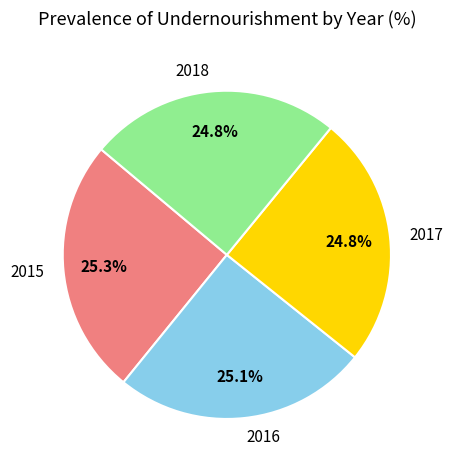

What percentage is the 2015 slice, to the nearest percent?

25%